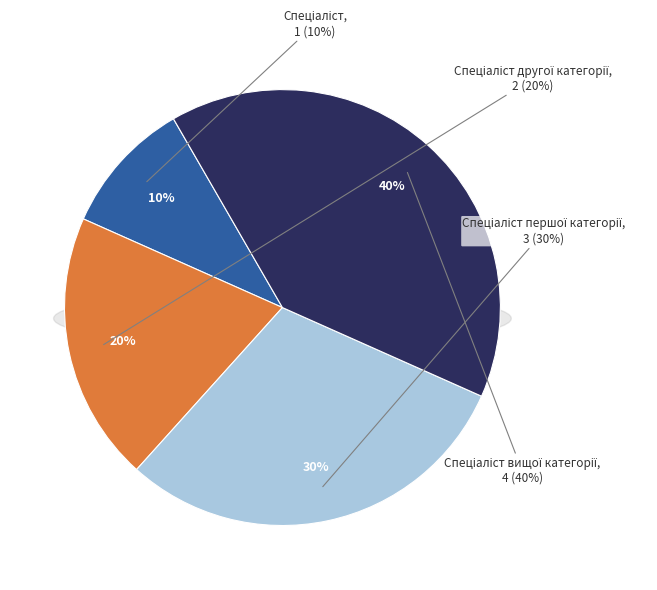

Which category has the smallest portion of the pie?

Спеціаліст